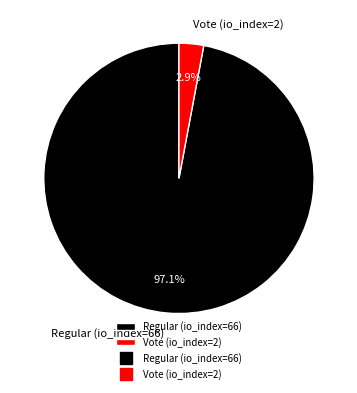

Between Regular (io_index=66) and Vote (io_index=2), which is larger?

Regular (io_index=66)